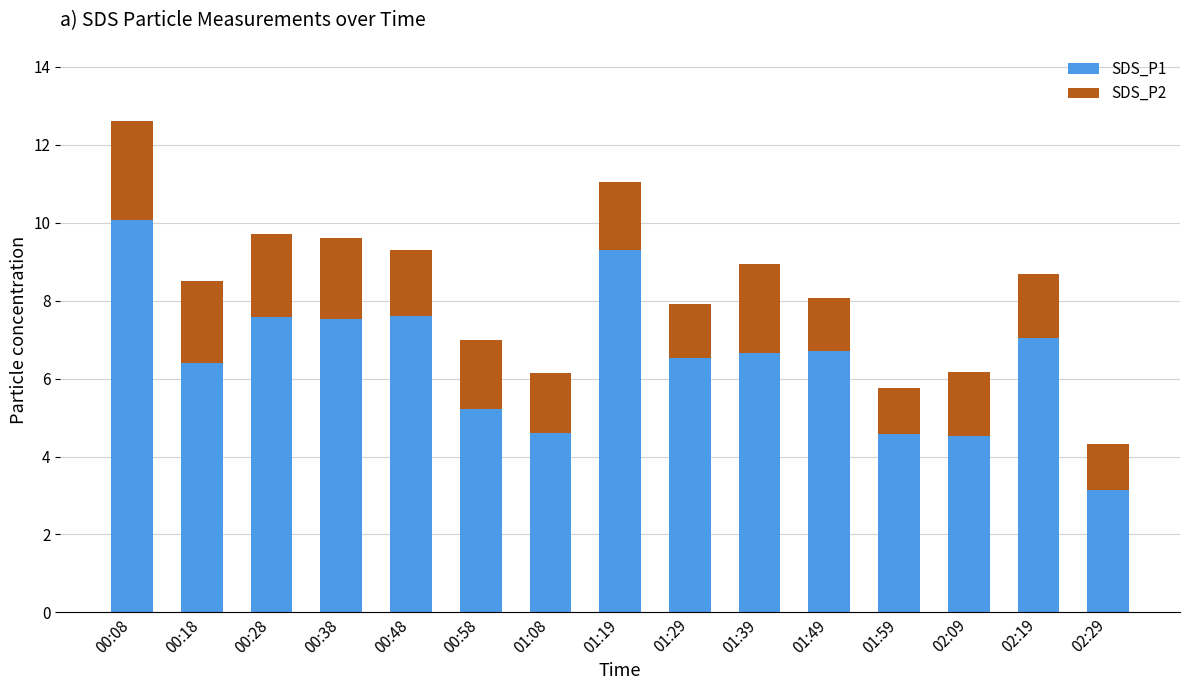

What is the value of the SDS_P1 bar at the 7th from the left?

4.6